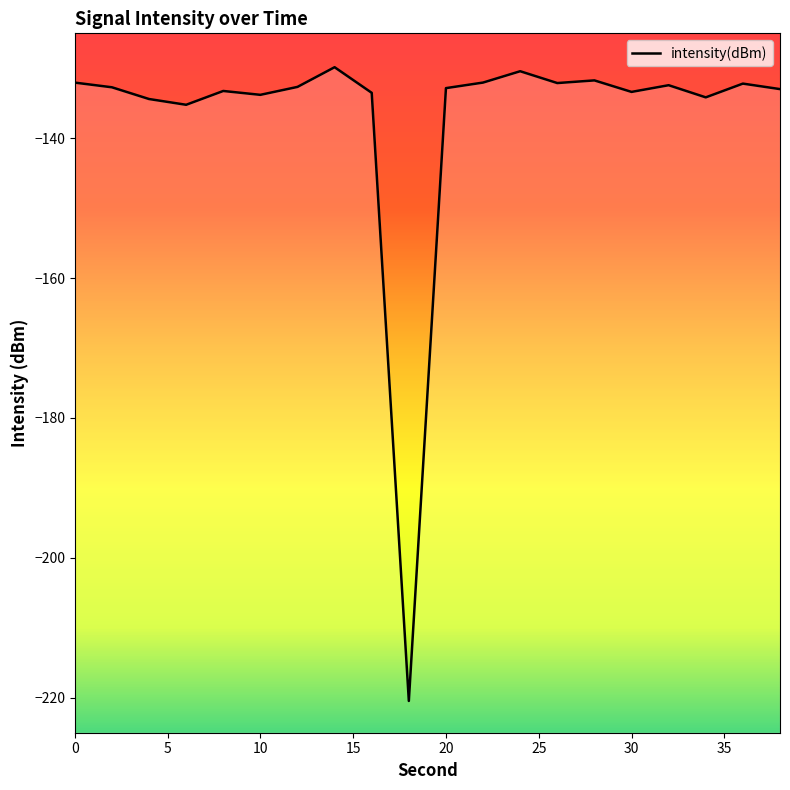

How many lines are shown in the chart?

1